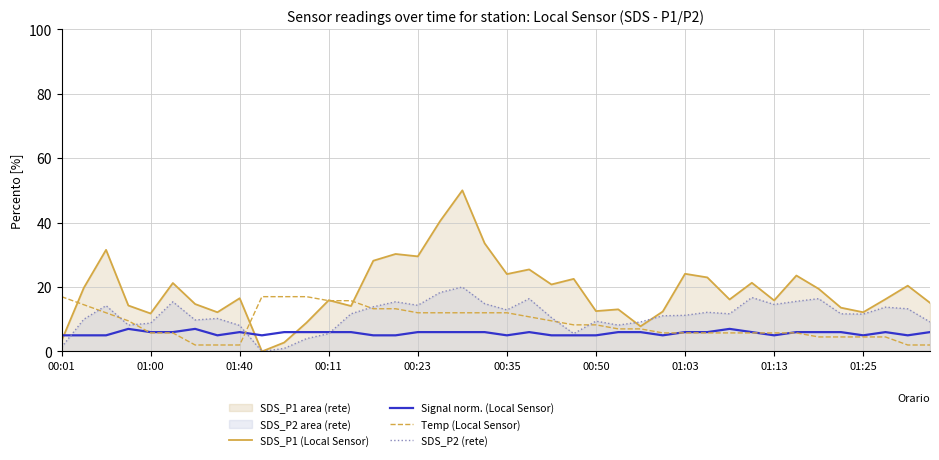

Which category has the lowest value in the Signal norm. (Local Sensor) series?

00:01